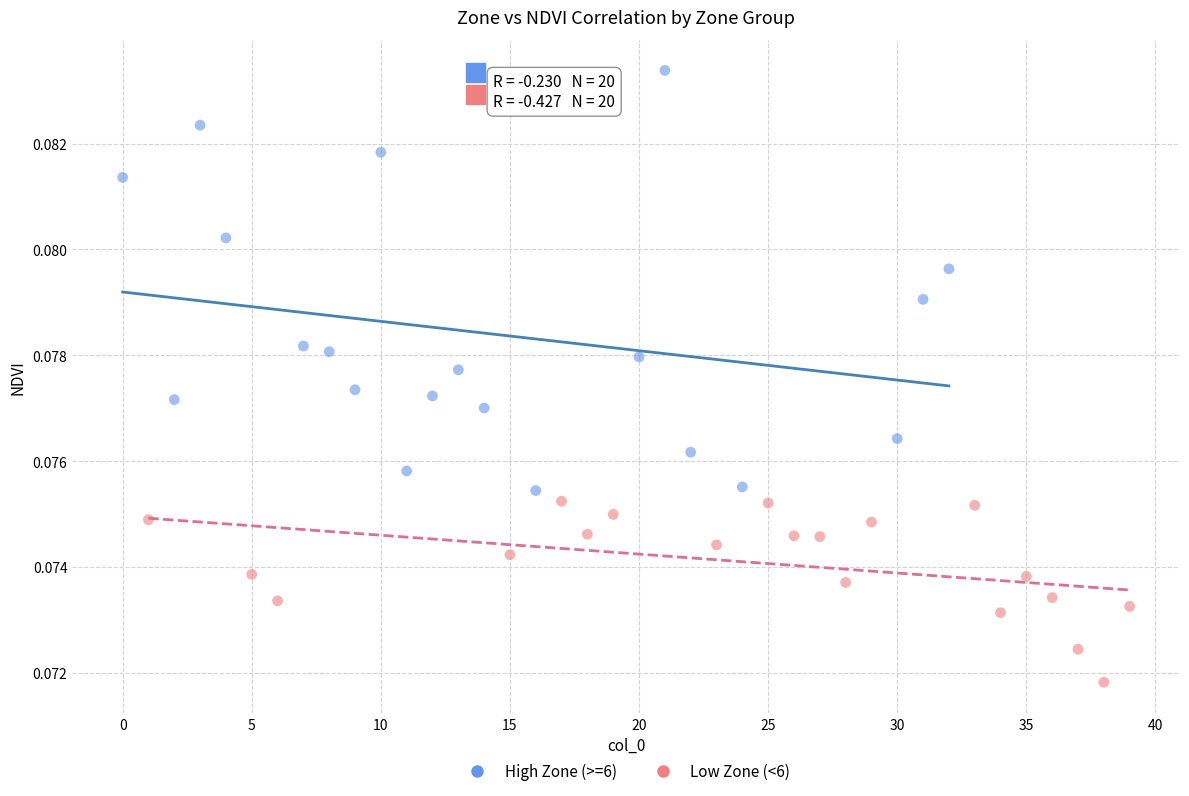

Which series contains the lowest Y value?

Low Zone (<6)